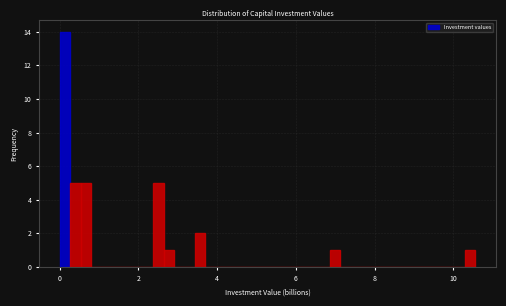

Read against the x-axis, roughly where is the centre of the tallest bar?

0.2